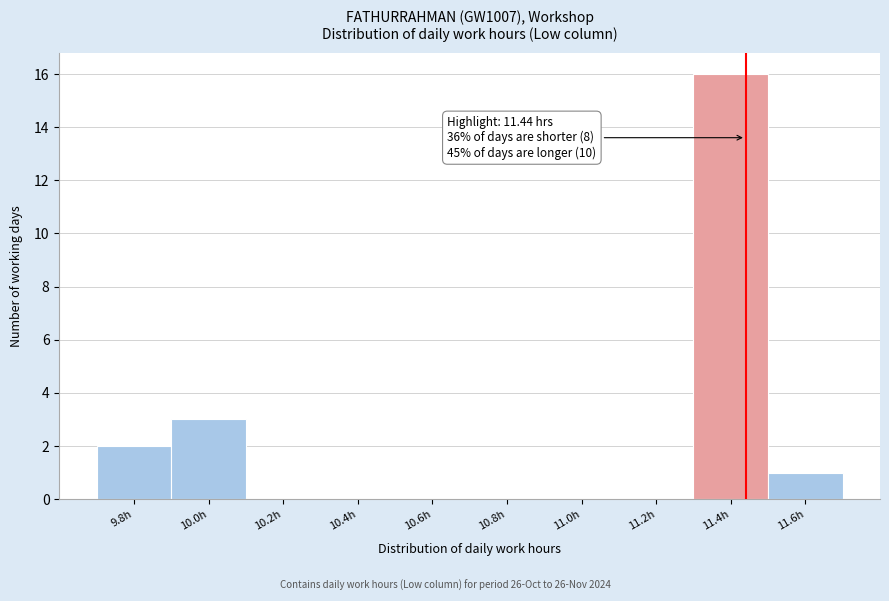

Over which range of the x-axis is the bar tallest?

11.3 to 11.5